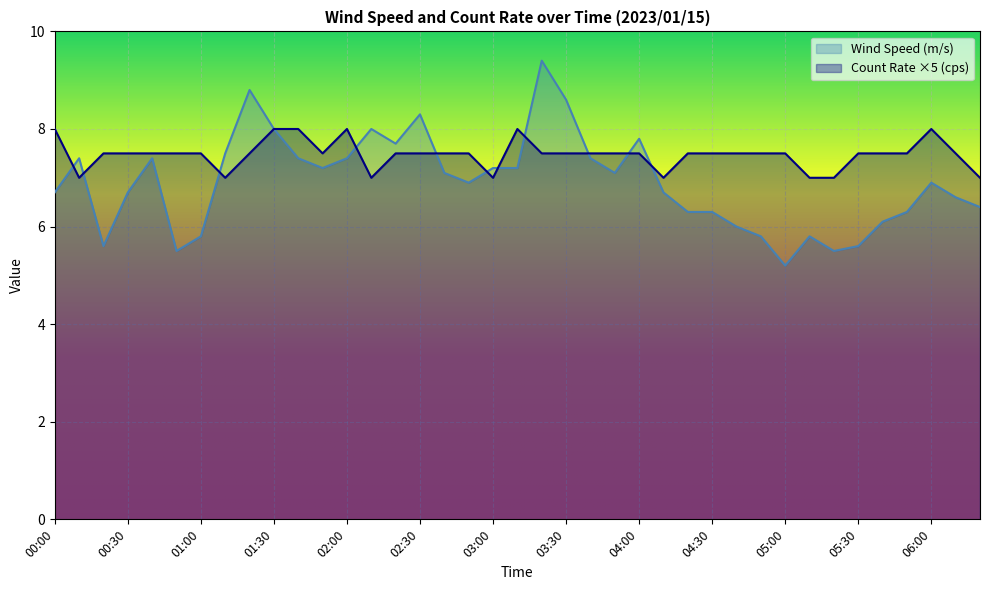

Which series ends up on top after the final intersection of Wind Speed (m/s) and Count Rate (cps)?

Count Rate (cps)